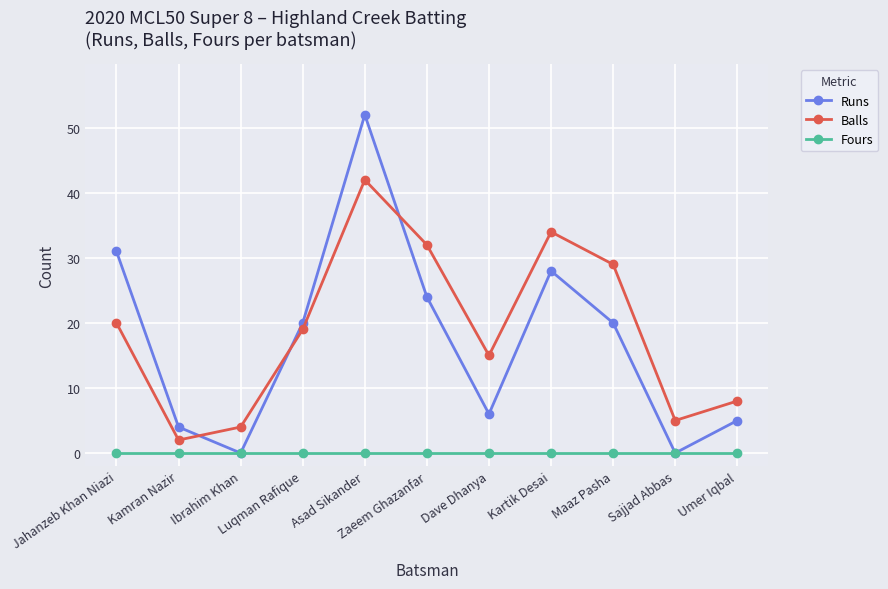

List the series in order of their peak value, lowest first.

Fours, Balls, Runs